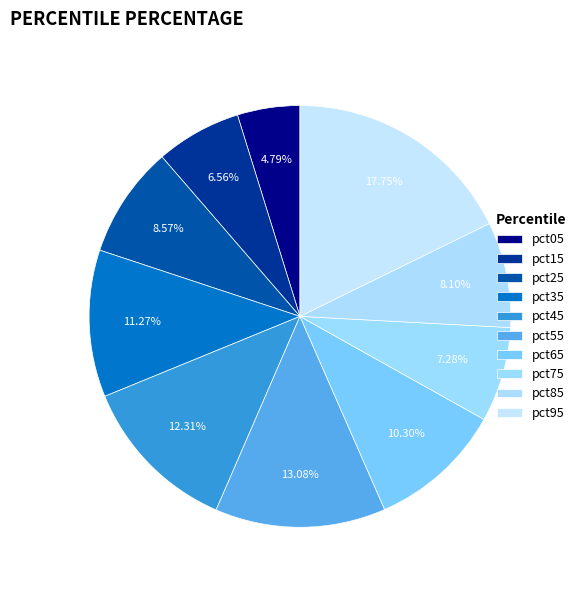

Does pct75 account for over 50% of the chart?

No